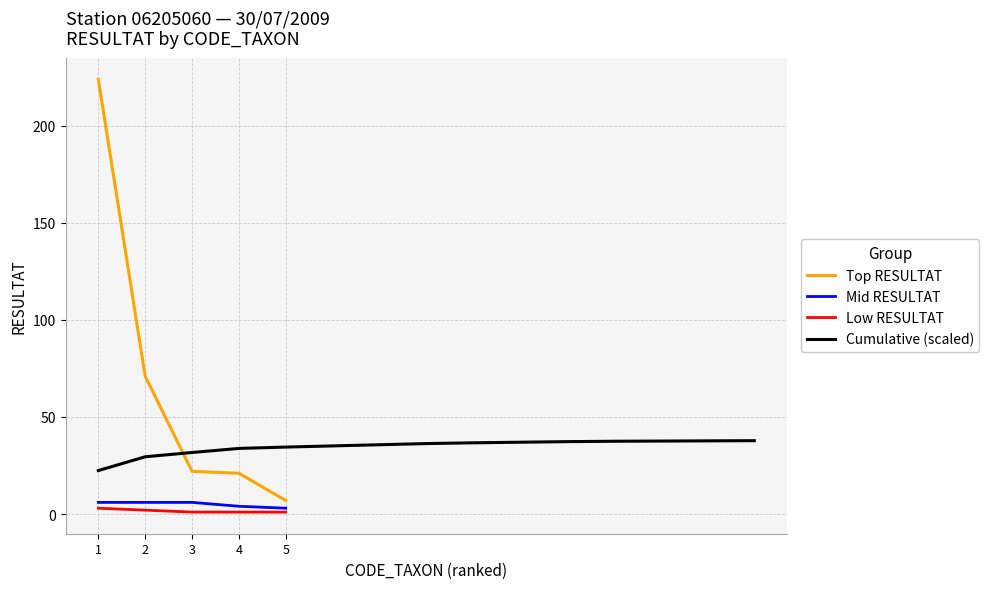

The value of Top RESULTAT at 4 is 21. True or false?

True